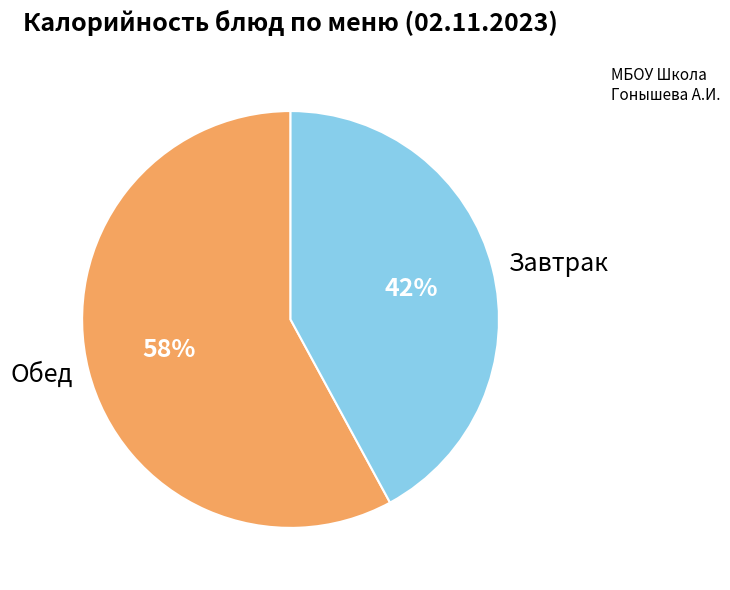

Count the number of slices in the pie.

2